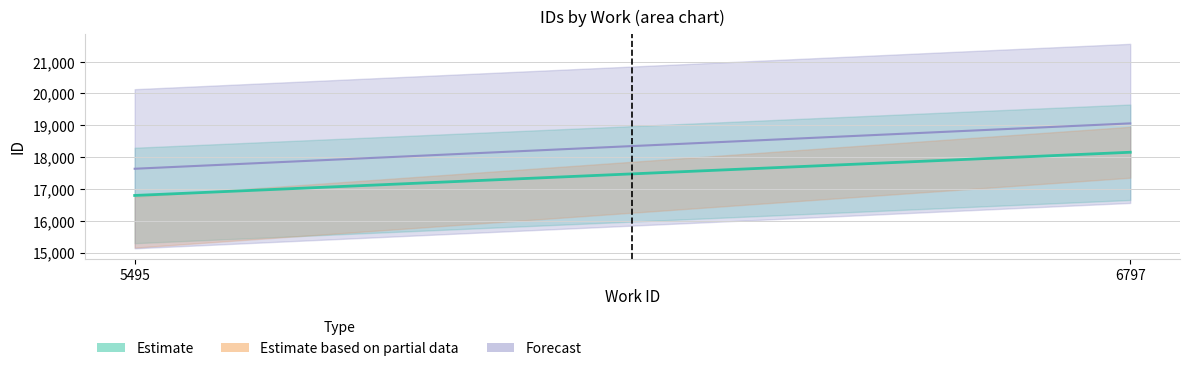

What is the value of the 1st point from the left?

16793.7